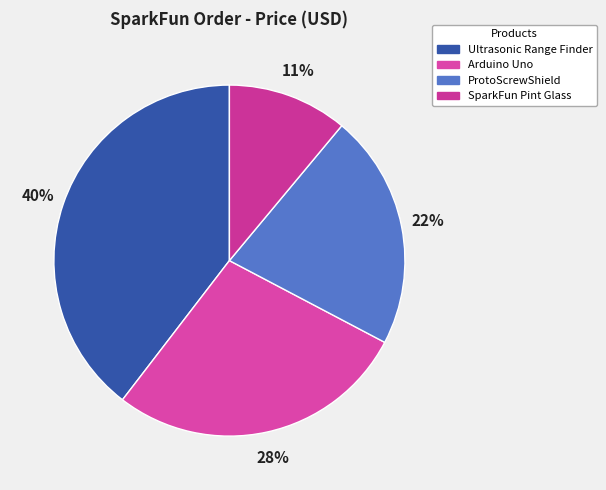

How many segments does this pie chart have?

4